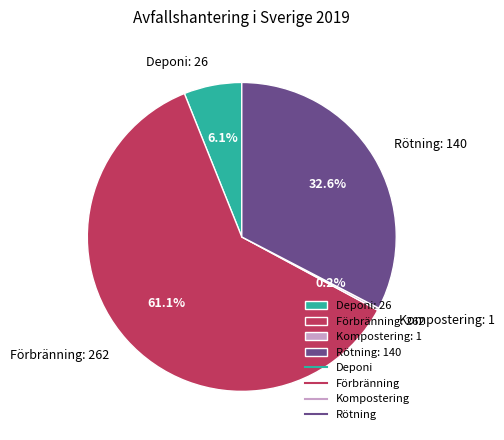

To the nearest percent, what is the average slice percentage?

25%